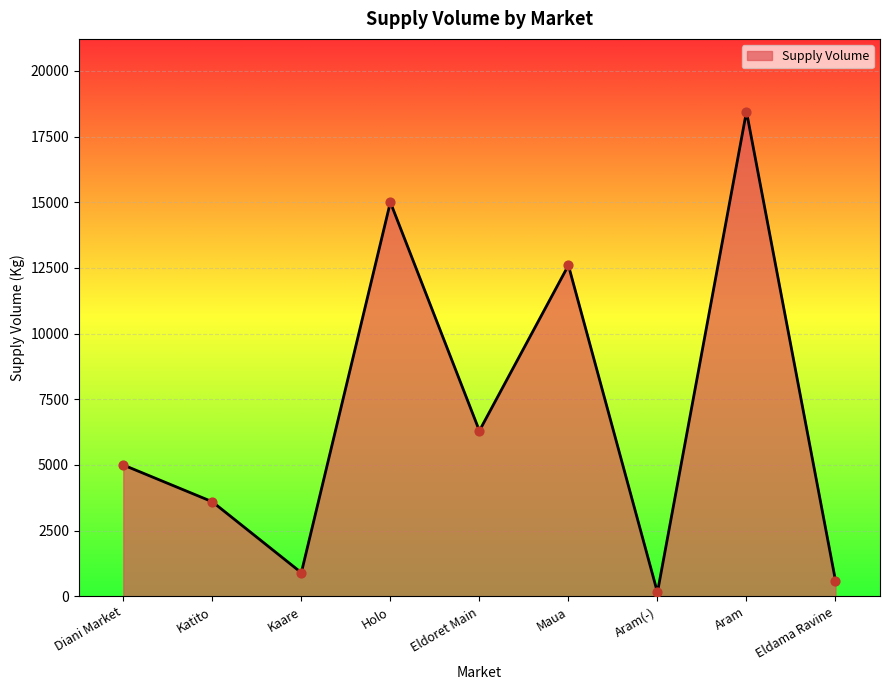

What is the change in value from Holo to Aram(-)?

-14850